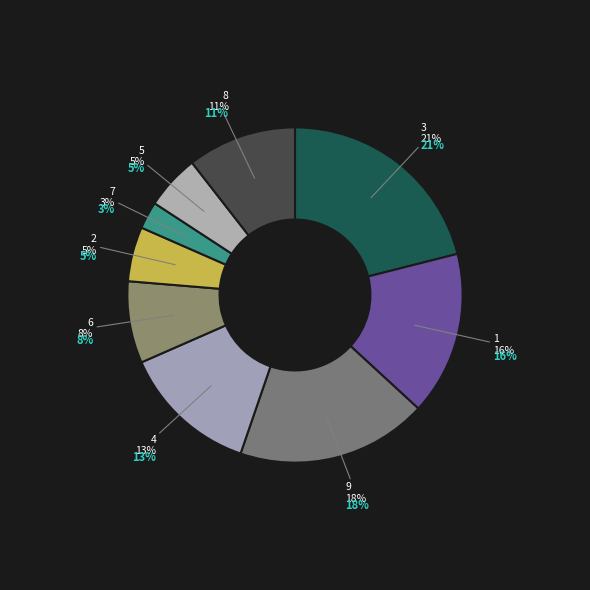

Which category has the biggest portion of the pie?

3